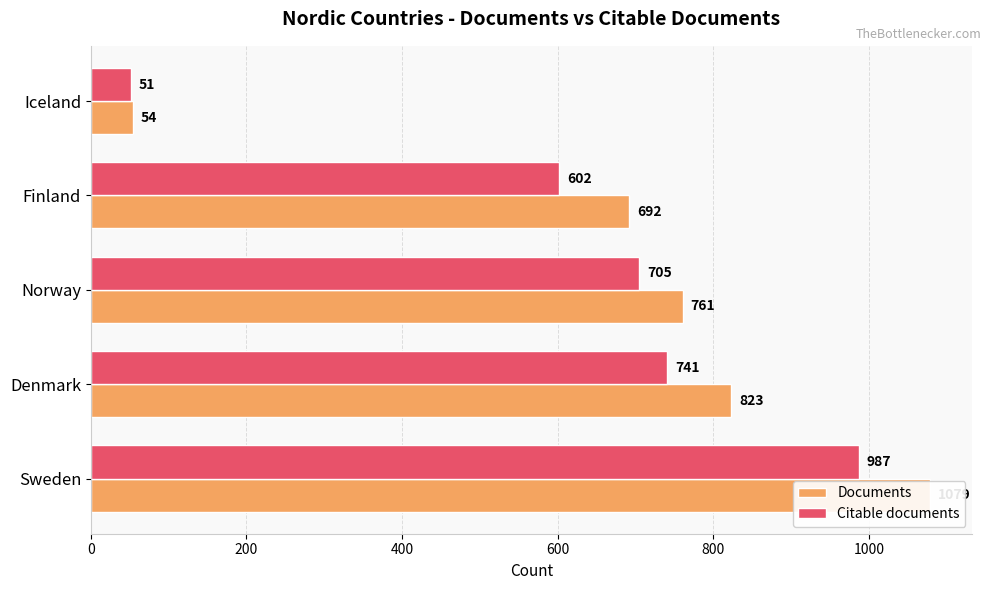

Rank the series by their maximum value, from highest to lowest.

Documents, Citable documents